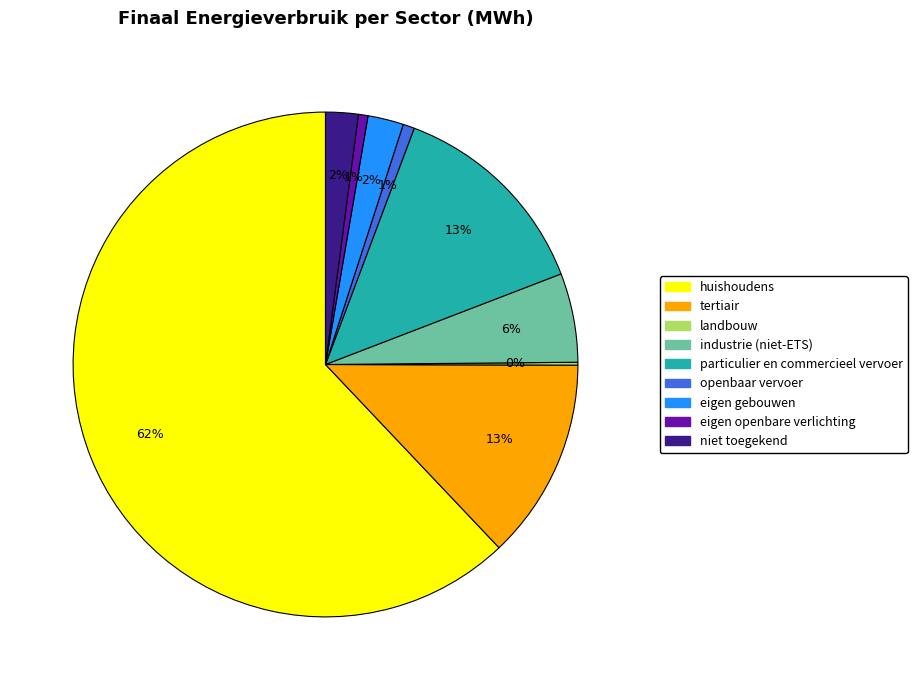

To the nearest percent, what is the average slice percentage?

11%